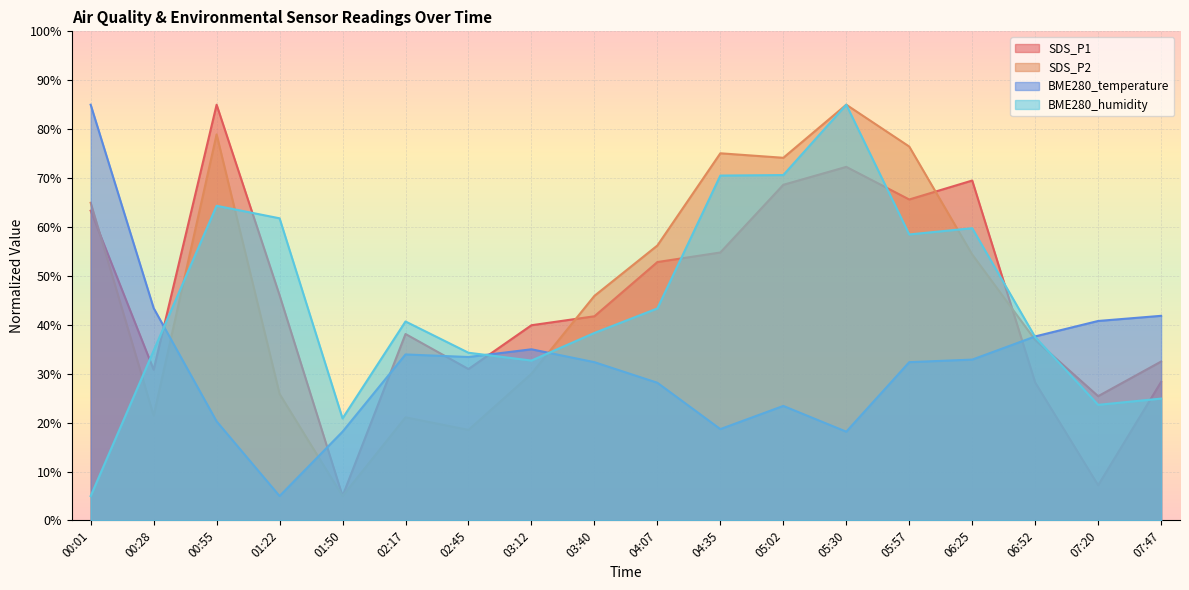

Where is SDS_P1 nearest to the value 45?

01:22